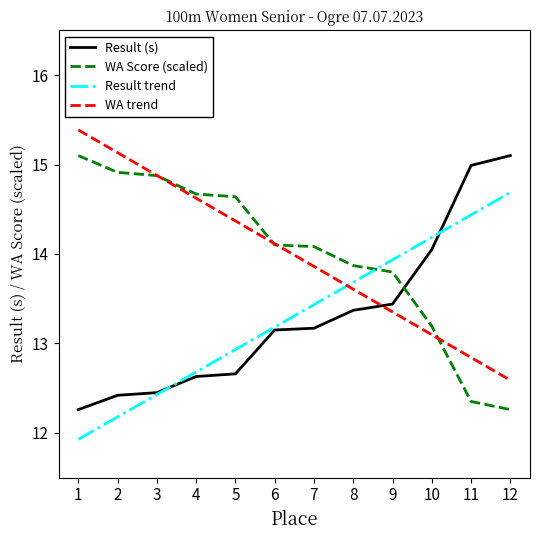

How many intersections are there between Result trend and WA trend?

1